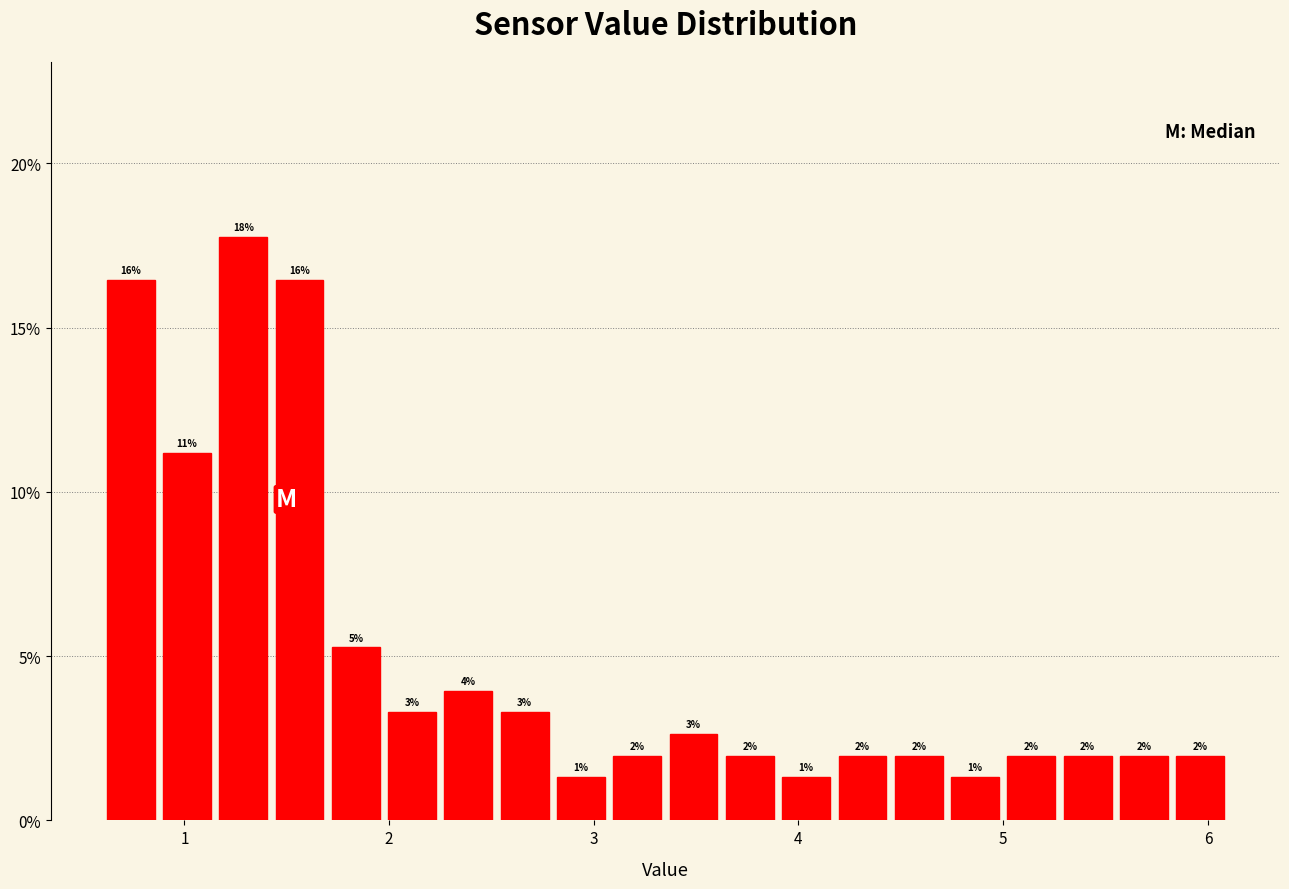

Read against the x-axis, roughly where is the centre of the tallest bar?

1.3